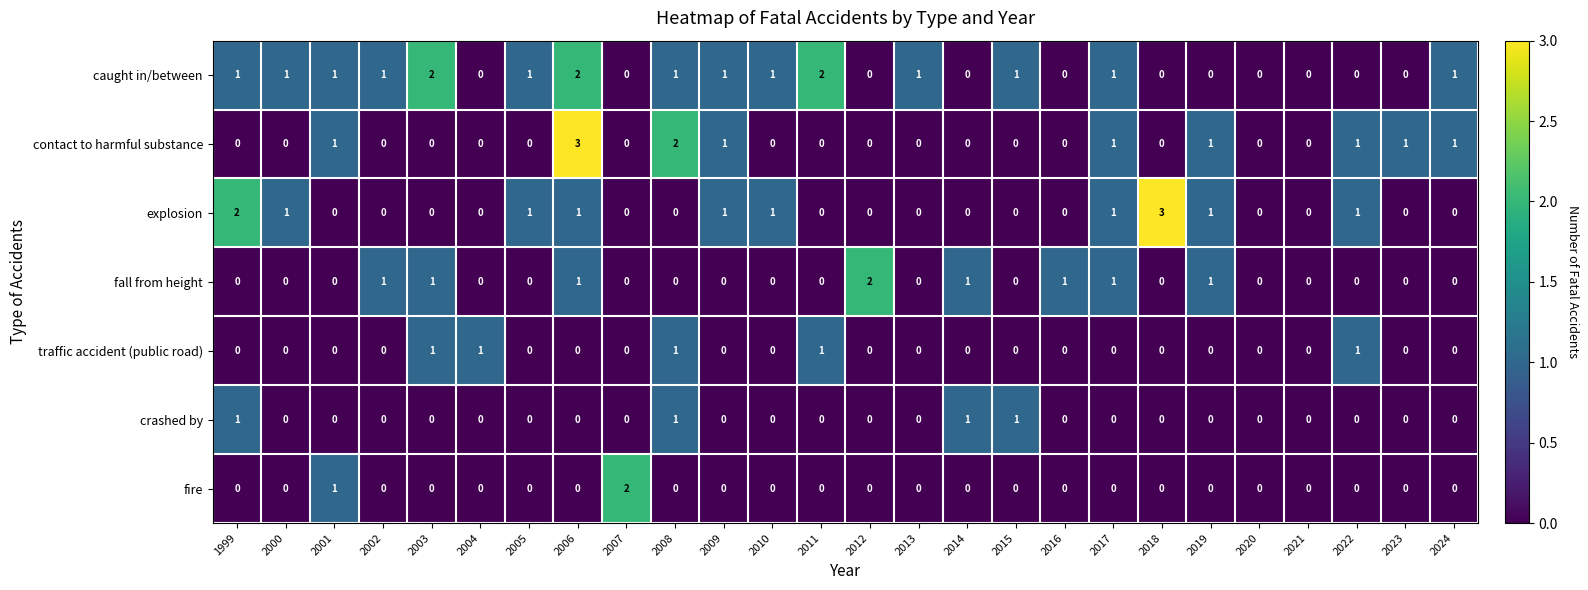

How many data points does each series have?

26